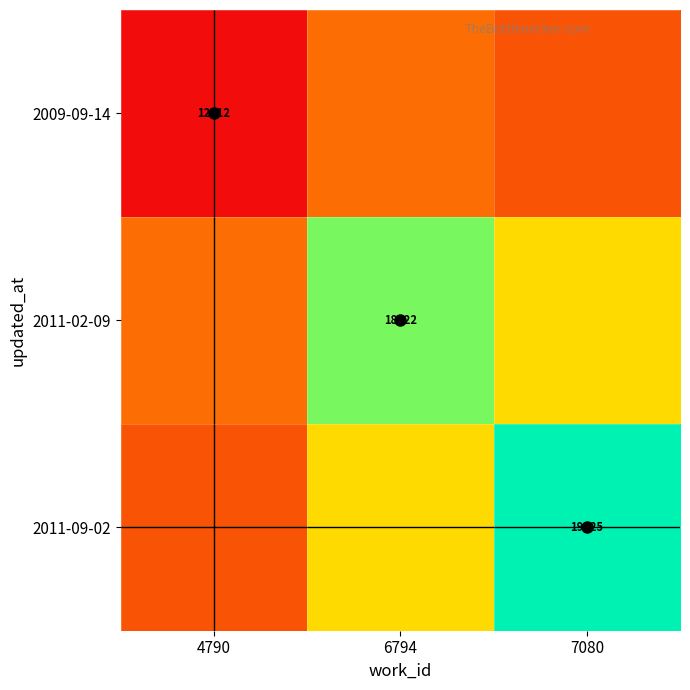

Is the value of 2011-09-02 at 4790 greater than the value of 2011-02-09 at 6794?

No